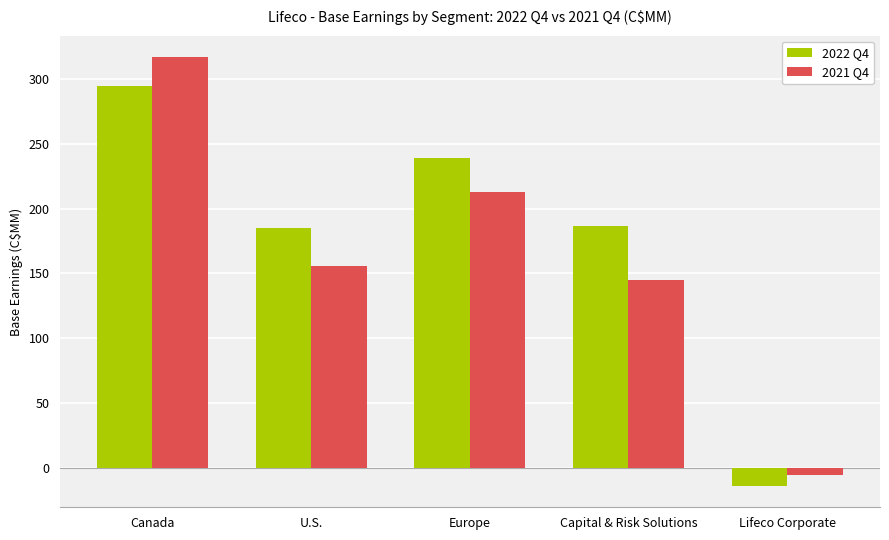

Rank the series by their average value, from highest to lowest.

2022 Q4, 2021 Q4